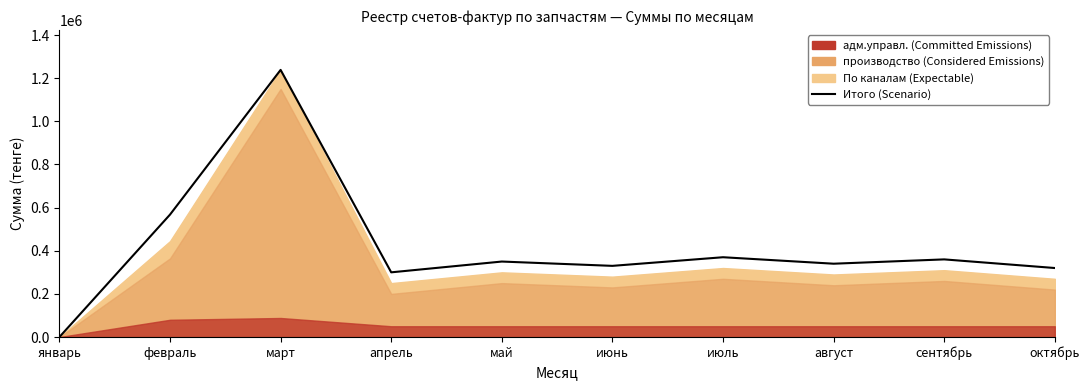

Rank the categories by value from highest to lowest.

март, февраль, июль, сентябрь, май, август, июнь, октябрь, апрель, январь